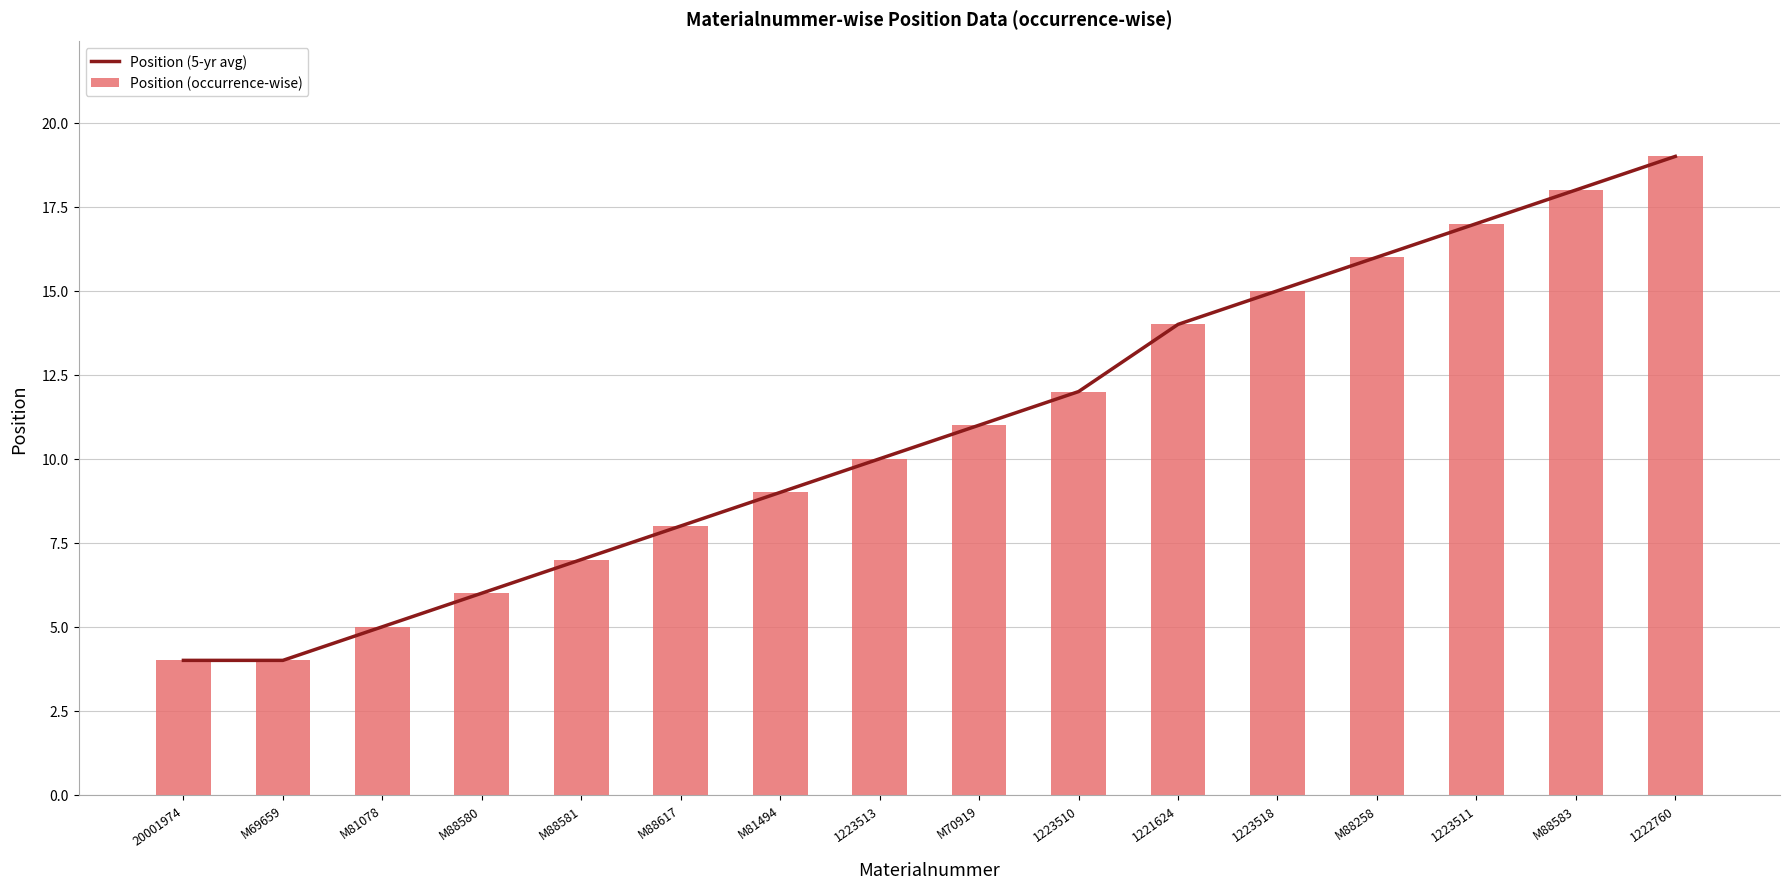

Reading left to right, transcribe all the data shown in this chart.

Position (5-yr avg): 4	4	5	6	7	8	9	10	11	12	14	15	16	17	18	19
Position (occurrence-wise): 4	4	5	6	7	8	9	10	11	12	14	15	16	17	18	19